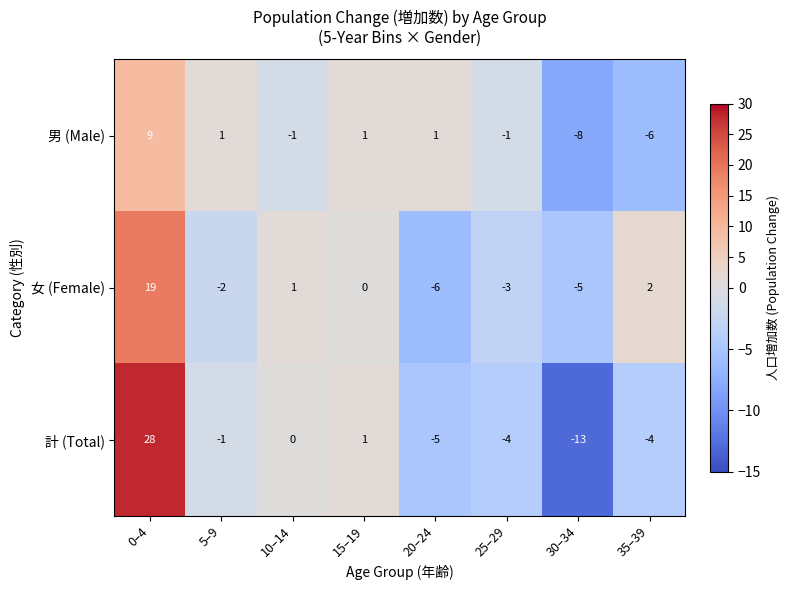

What is the spread (max minus min) of values at 0–4?

19